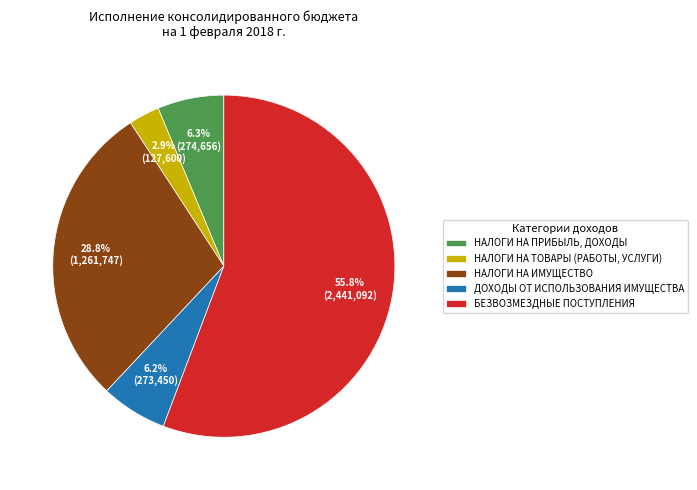

Does ДОХОДЫ ОТ ИСПОЛЬЗОВАНИЯ ИМУЩЕСТВА account for over 50% of the chart?

No